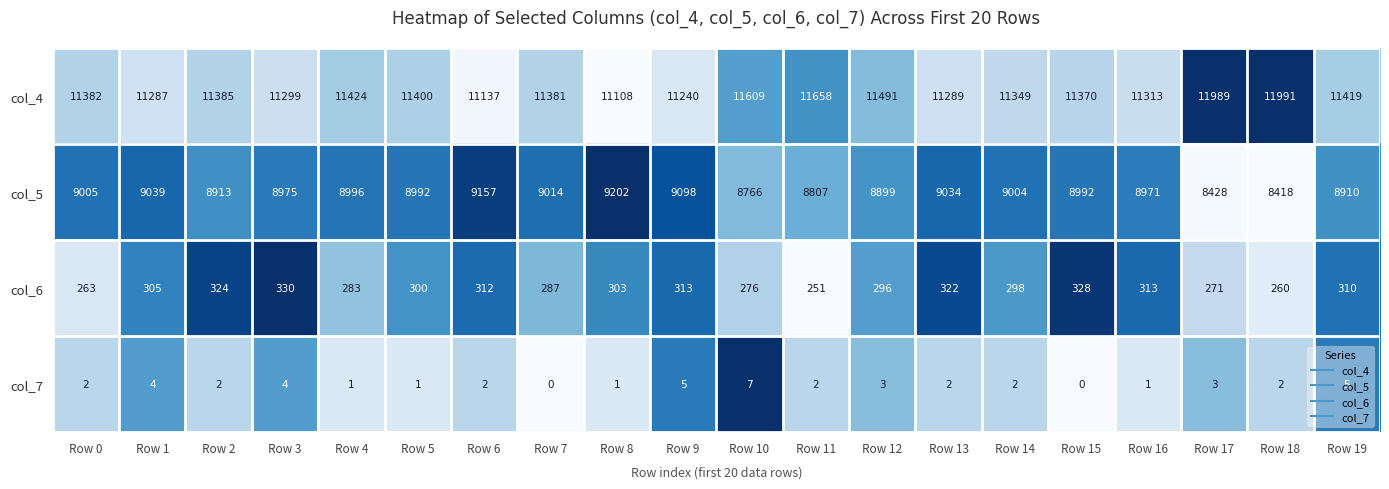

List the series in order of their peak value, highest first.

col_4, col_5, col_6, col_7